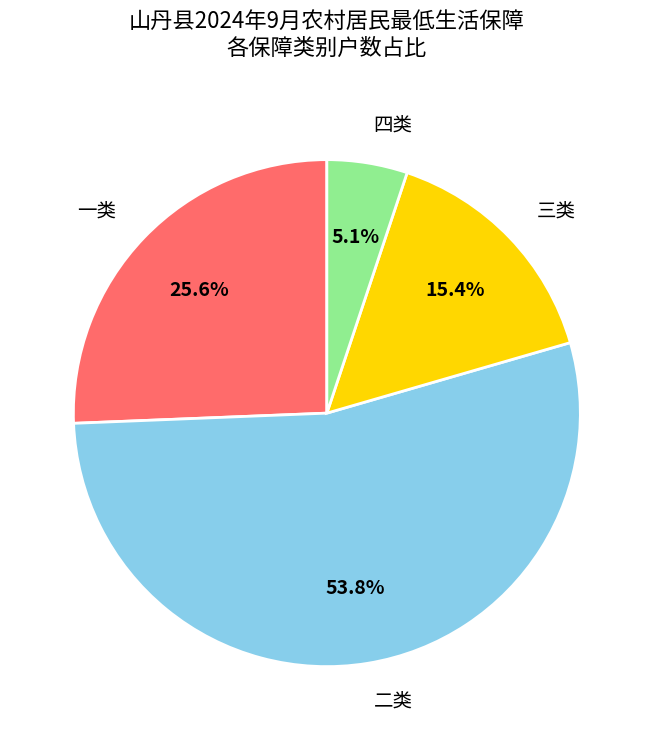

Is it true that 一类 is 30% of the pie?

False